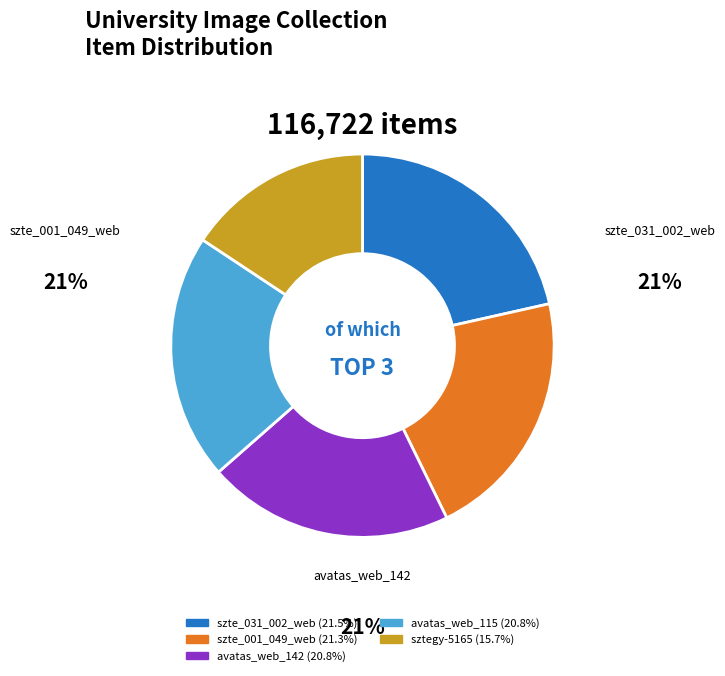

Does any single category account for the majority?

No